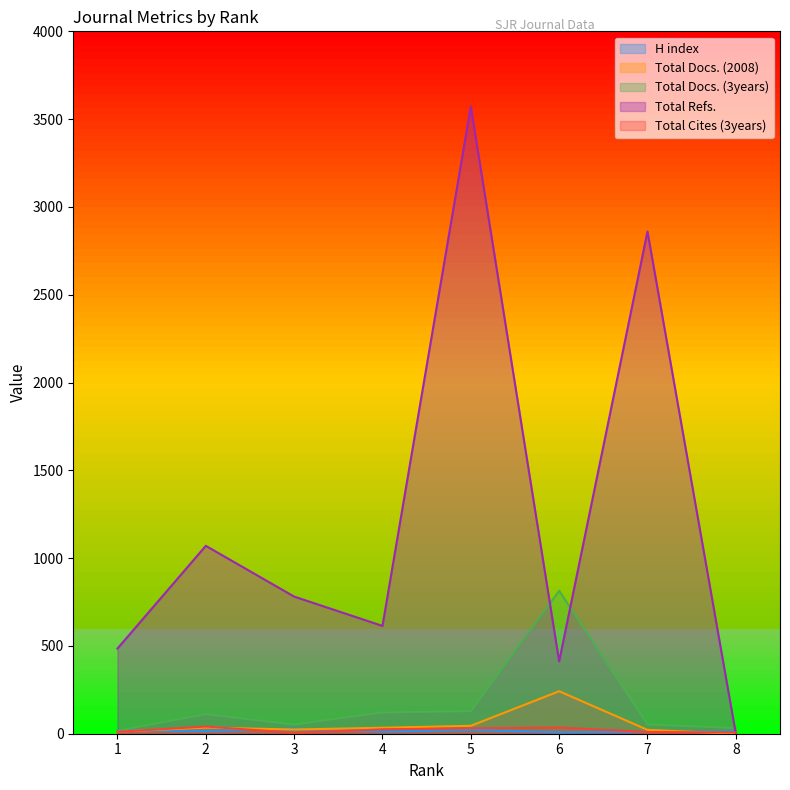

Rank the categories by H index value from highest to lowest.

3, 5, 1, 2, 8, 4, 7, 6